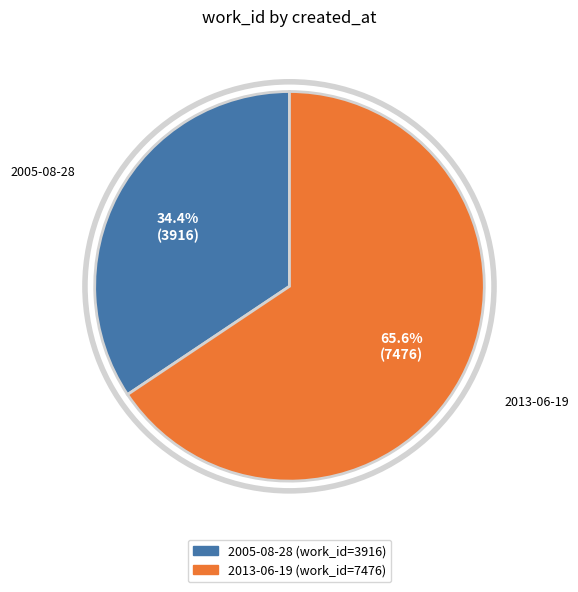

Is 2005-08-28 the majority of the pie?

No